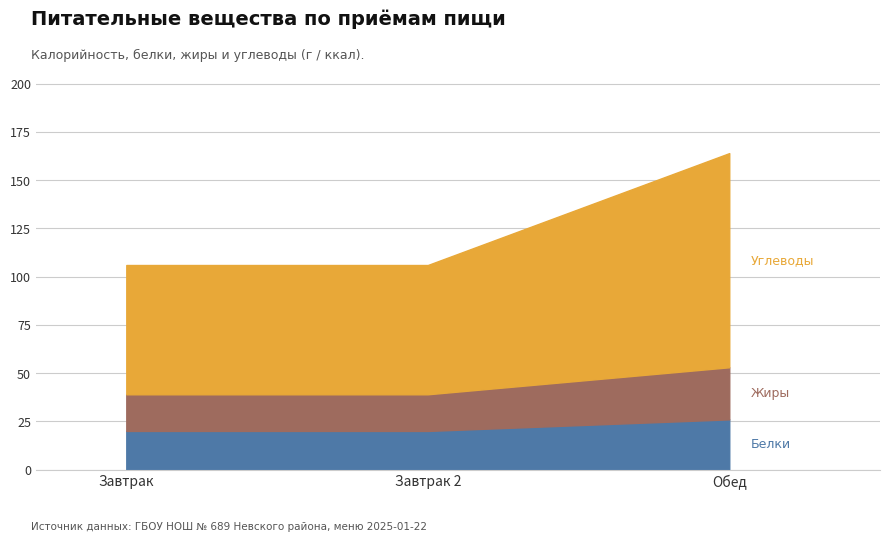

The Жиры series shows 13 at Обед. True or false?

False